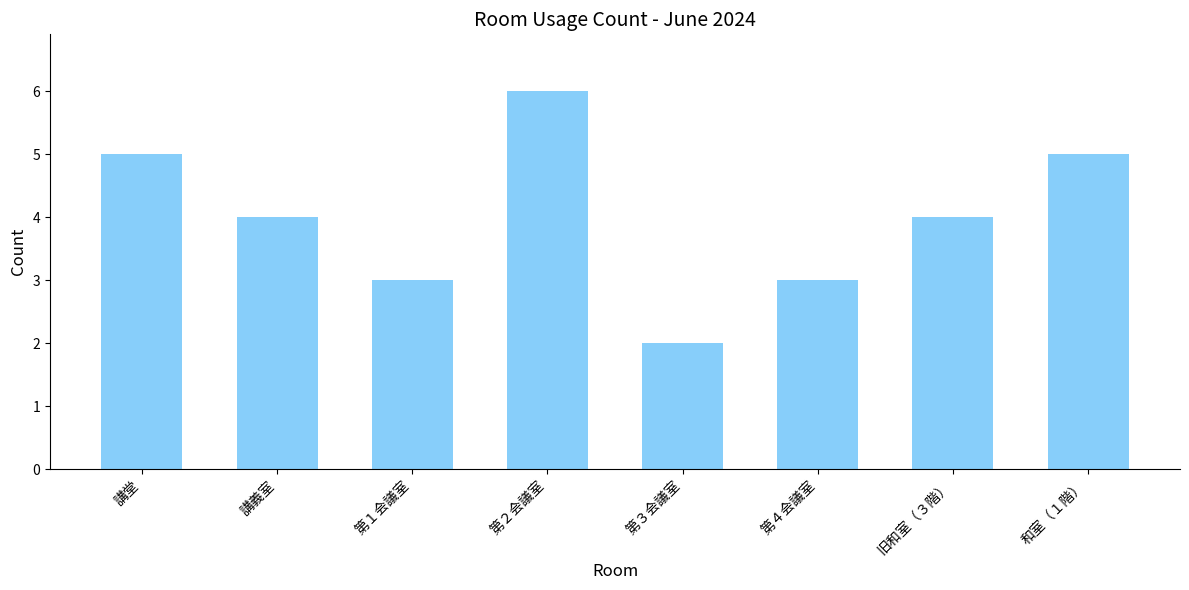

Which has a higher value, 和室（１階） or 講義室?

和室（１階）